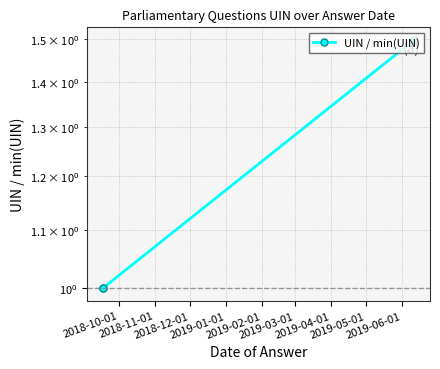

Is it true that the value at 2018-10-01 is 1.0?

True